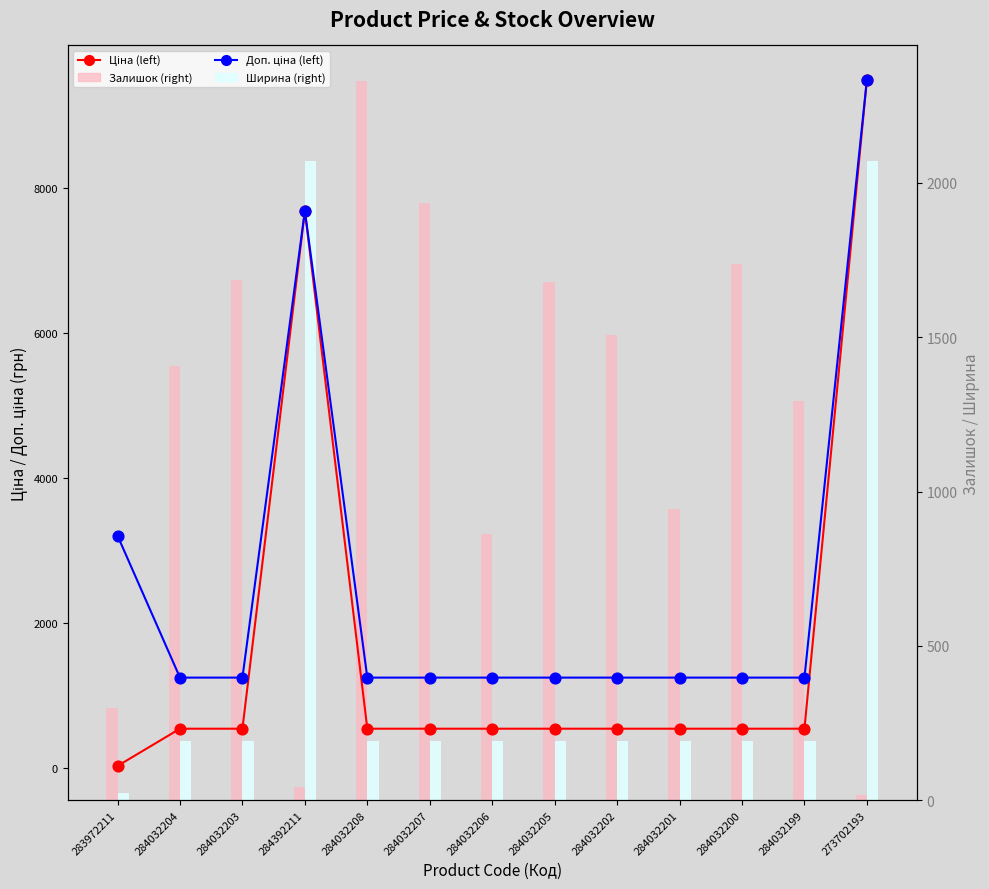

At how many categories does at least one series exceed 8979?

1